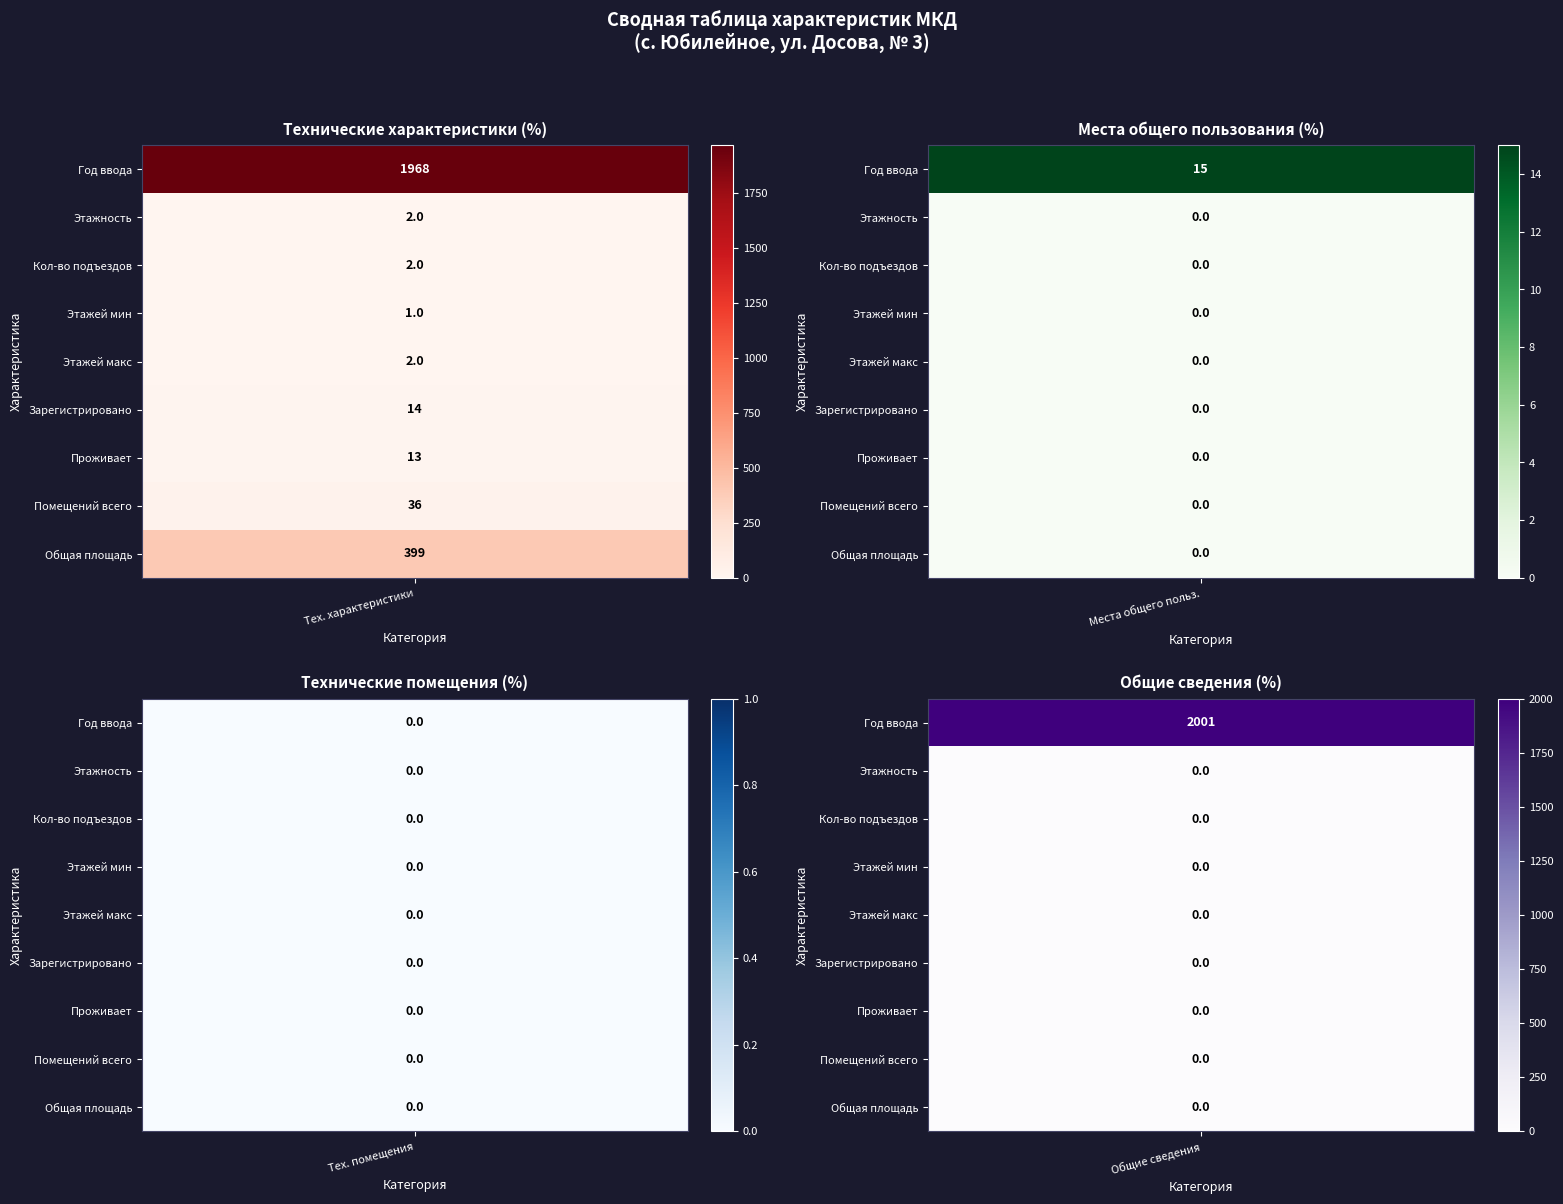

Is the value of Общие сведения at 6 greater than the value of Технические помещения at 3?

No